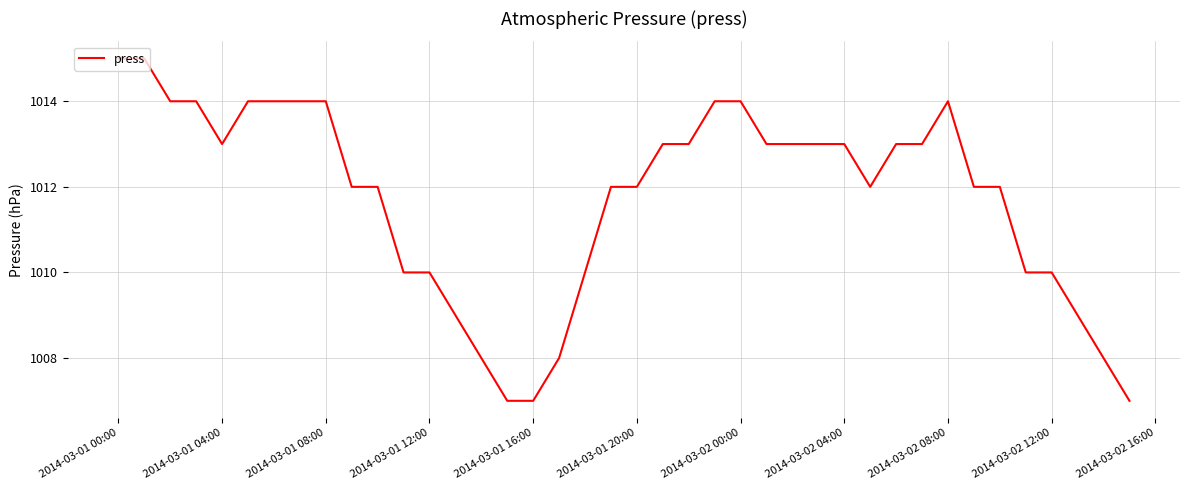

What is the maximum value shown in the chart?

1015